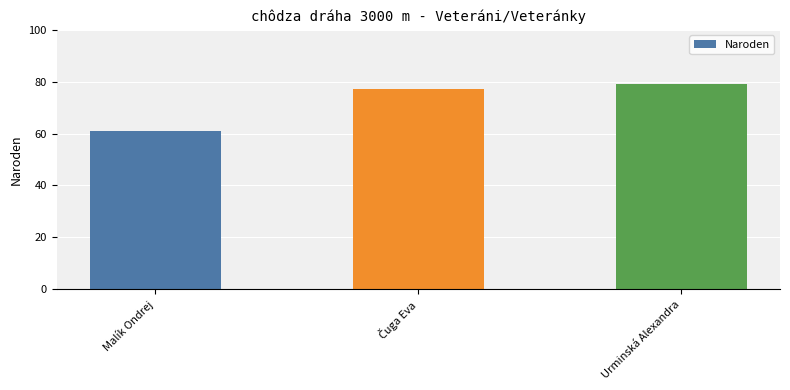

Reading right to left, transcribe all the data shown in this chart.

79	77	61